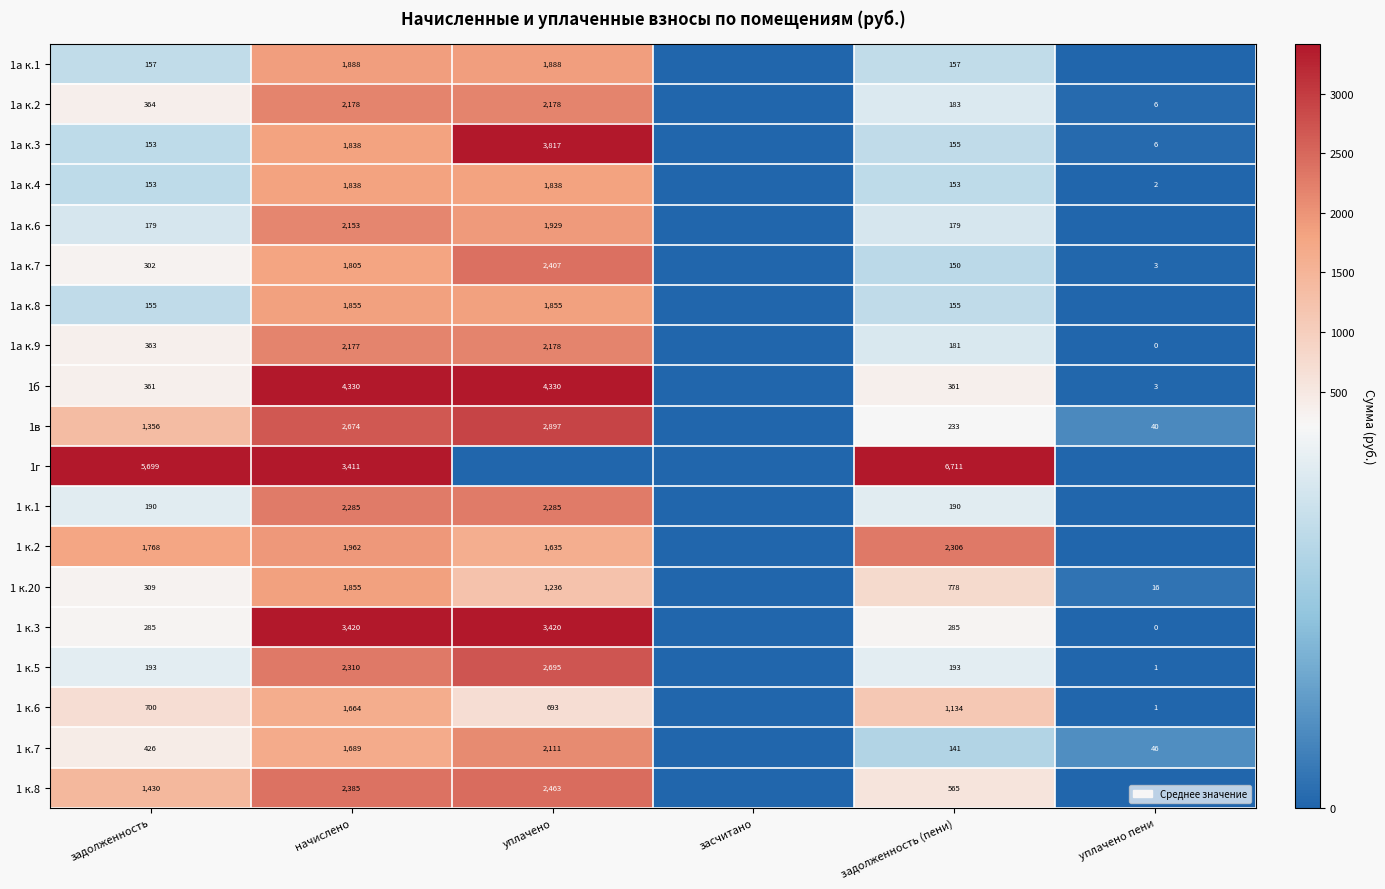

What is the spread (max minus min) of values at задолженность?

5546